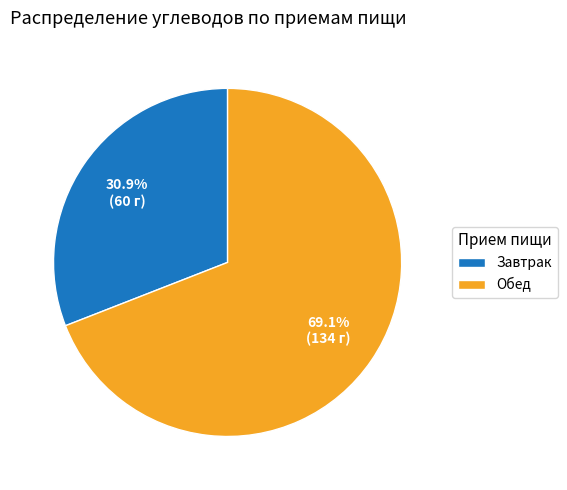

To the nearest percent, what is the combined percentage of Обед and Завтрак?

100%